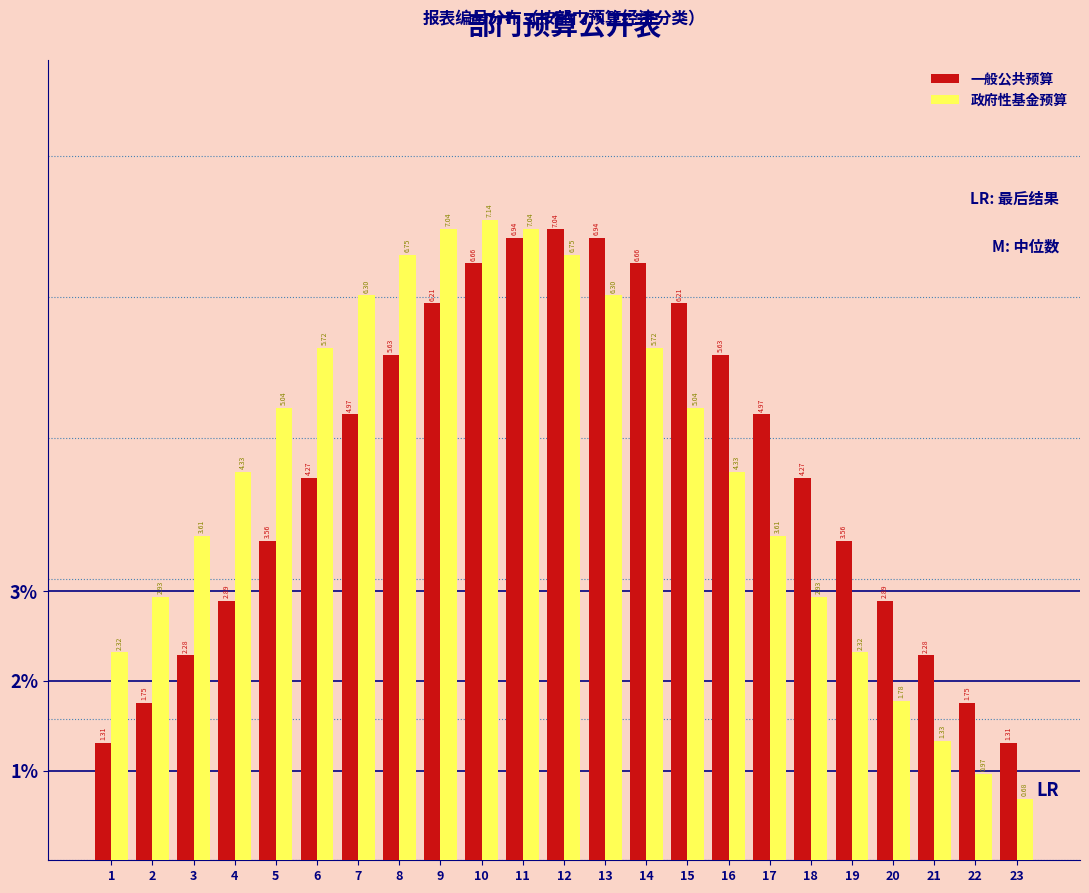

What is the difference between the 一般公共预算 values at 23 and 6?

3.0